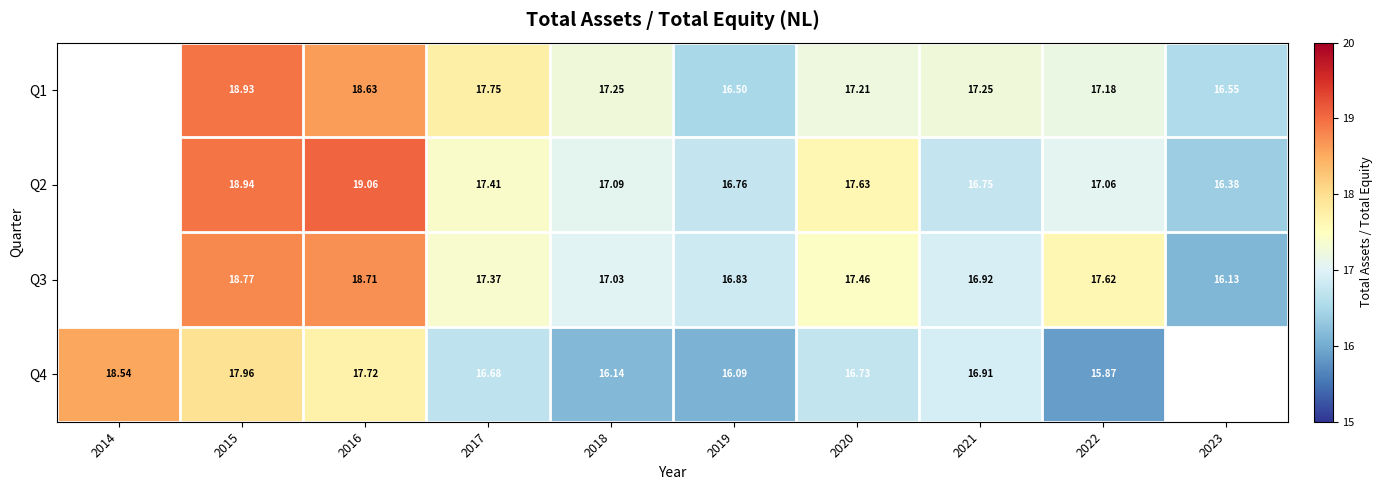

Rank the series by their average value, from highest to lowest.

Q1, Q2, Q3, Q4